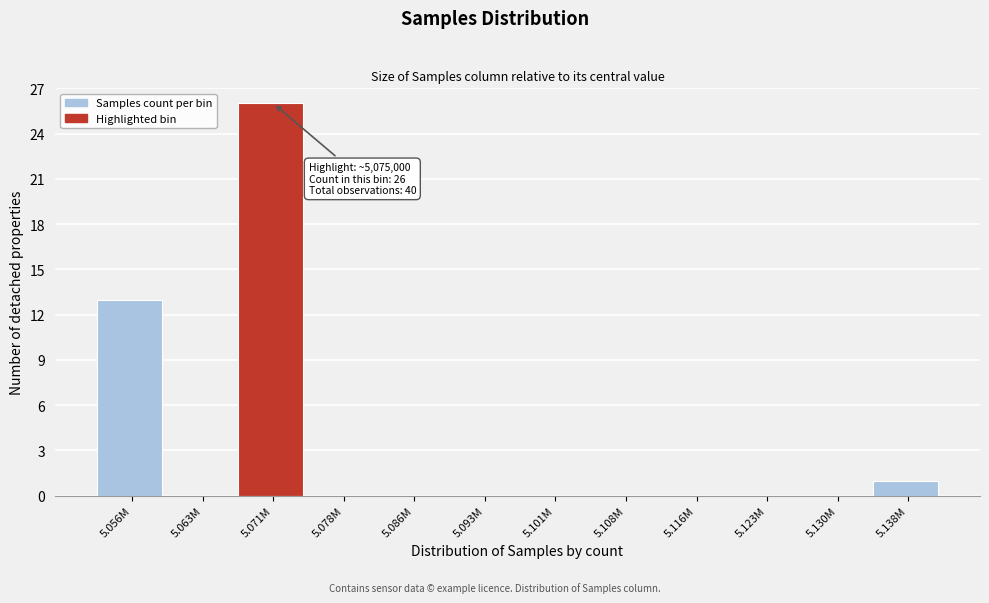

Reading left to right, extract all data points from this chart.

5.056M=13	5.063M=0	5.071M=26	5.078M=0	5.086M=0	5.093M=0	5.101M=0	5.108M=0	5.116M=0	5.123M=0	5.130M=0	5.138M=1